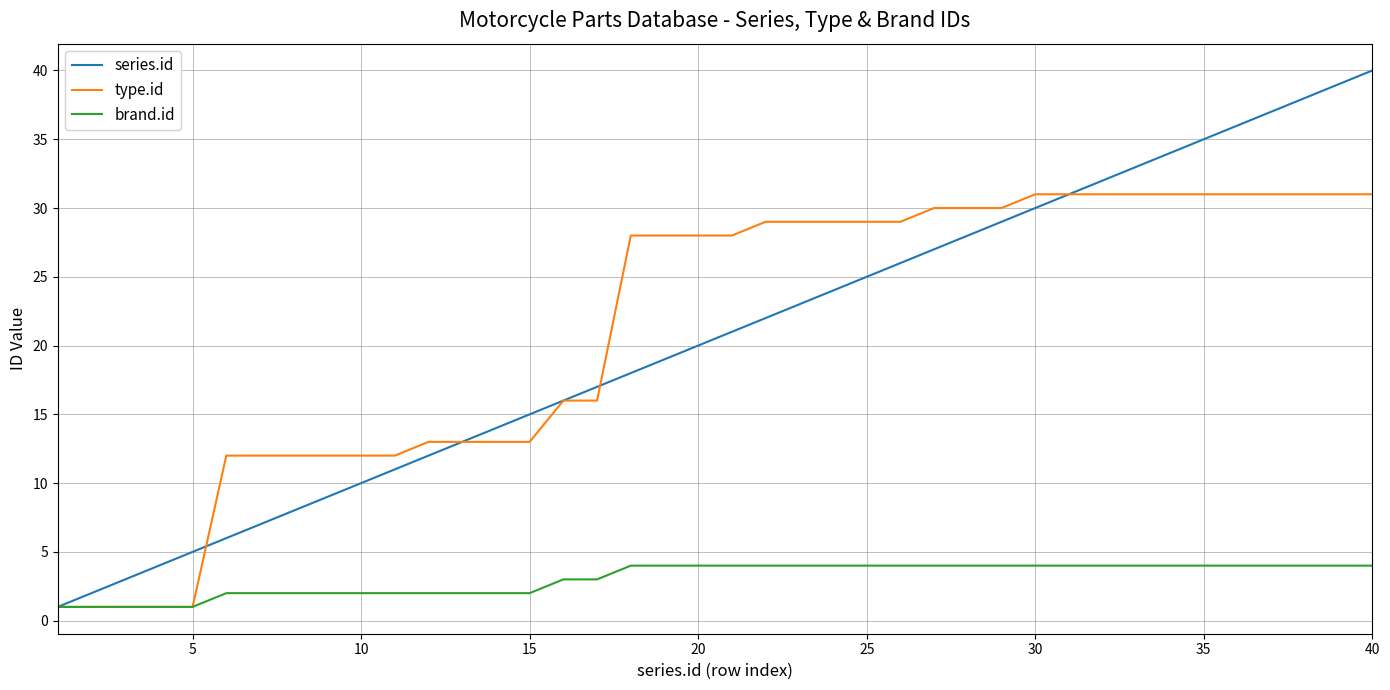

Which series has the largest range (max minus min)?

series.id